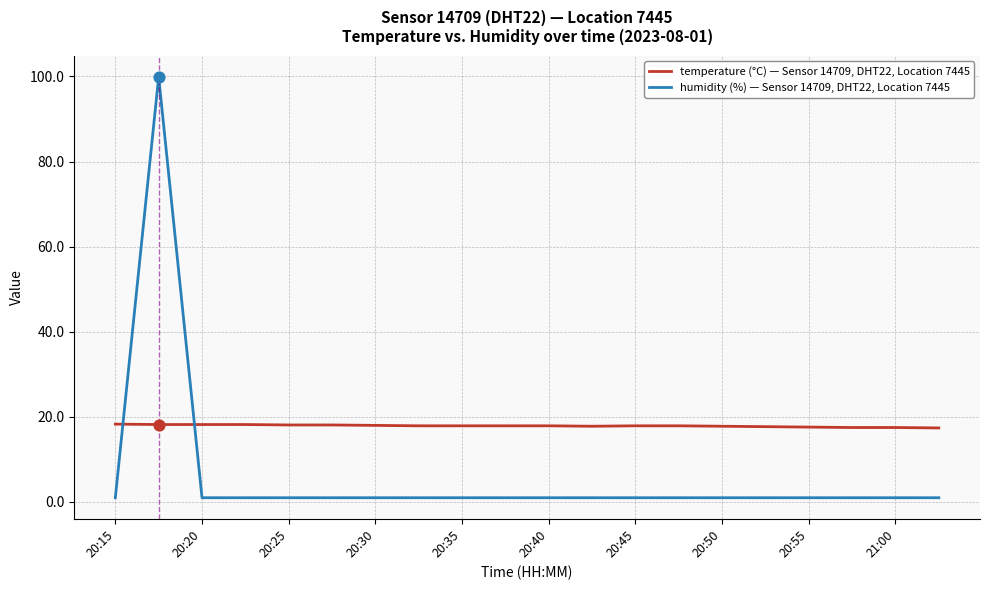

Which series has the widest spread of values?

humidity (%) — Sensor 14709, DHT22, Location 7445